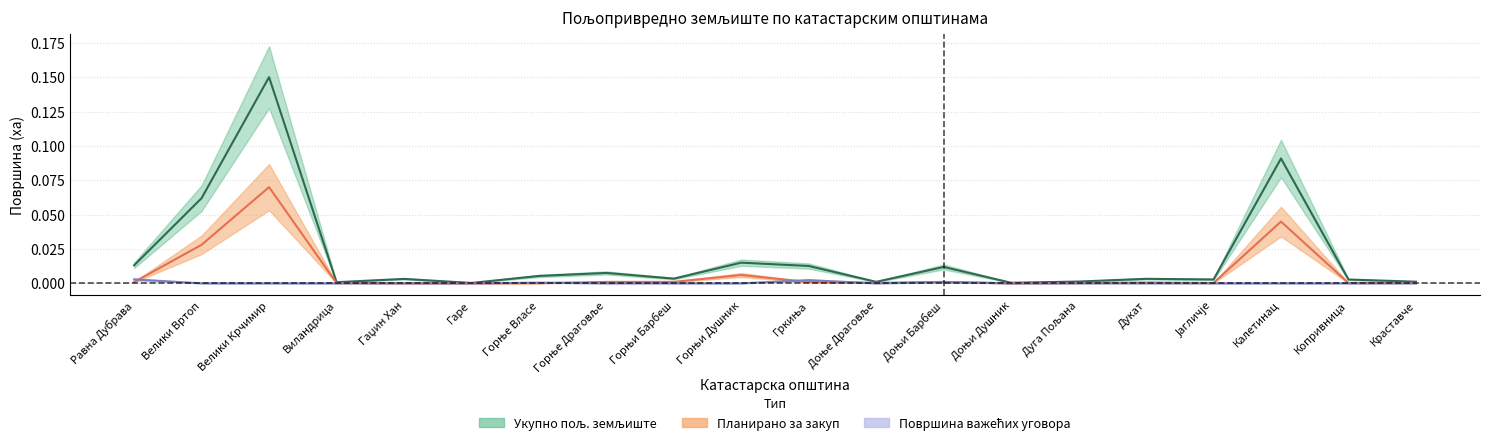

Reading right to left, extract all data points from this chart.

Укупно пољ. земљиште: 0.0	0.0	0.1	0.0	0.0	0.0	0.0	0.0	0.0	0.0	0.0	0.0	0.0	0.0	0.0	0.0	0.0	0.1	0.1	0.0
Планирано за закуп: 0.0	0.0	0.0	0.0	0.0	0.0	0.0	0.0	0.0	0.0	0.0	0.0	0.0	0.0	0.0	0.0	0.0	0.1	0.0	0.0
Површина важећих уговора: 0.0	0.0	0.0	0.0	0.0	0.0	0.0	0.0	0.0	0.0	0.0	0.0	0.0	0.0	0.0	0.0	0.0	0.0	0.0	0.0